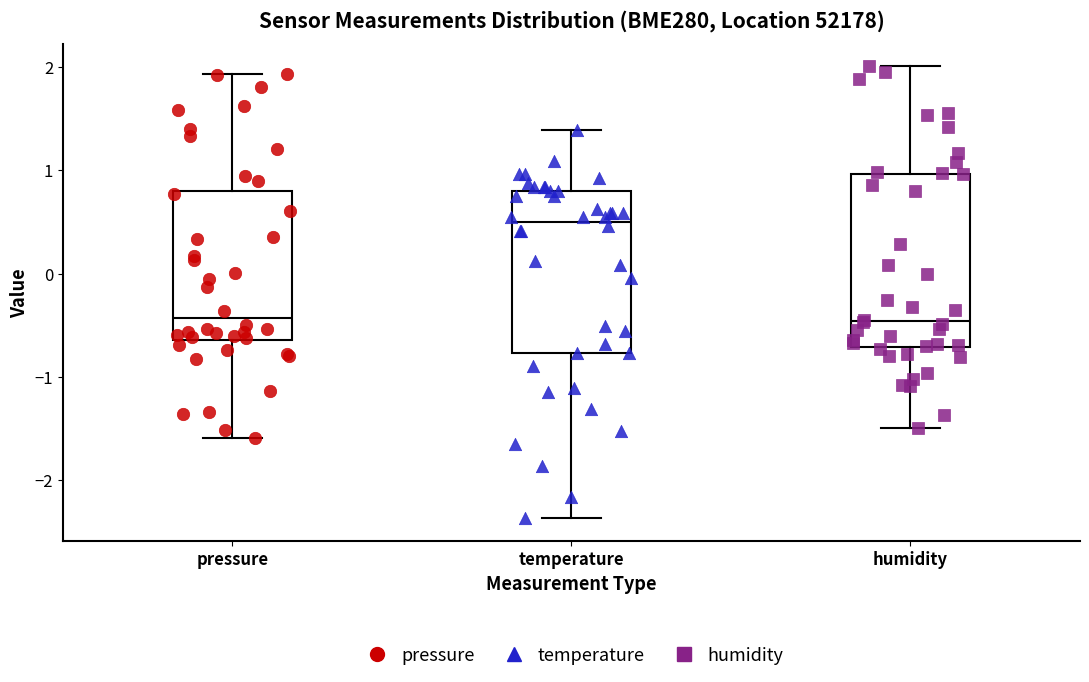

Where is the upper edge of the box for temperature on the y-axis? The values are not printed on the chart, so give them approximately, as read against the axis.

0.8